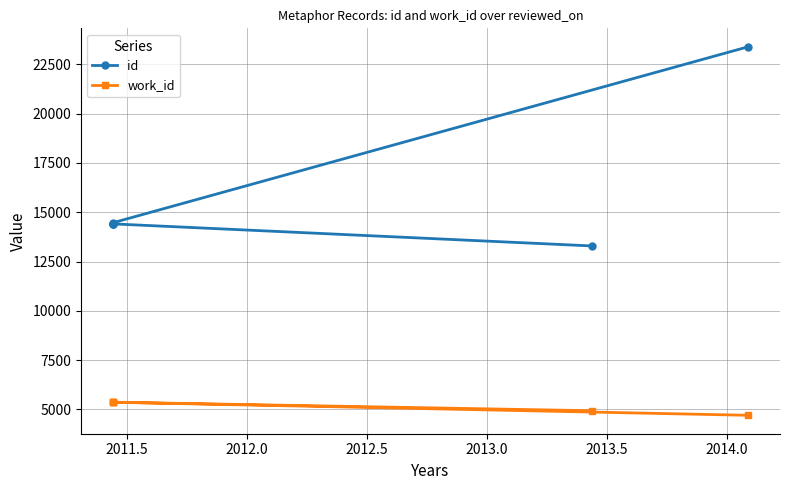

The work_id series shows 3298 at 2012.5. True or false?

False